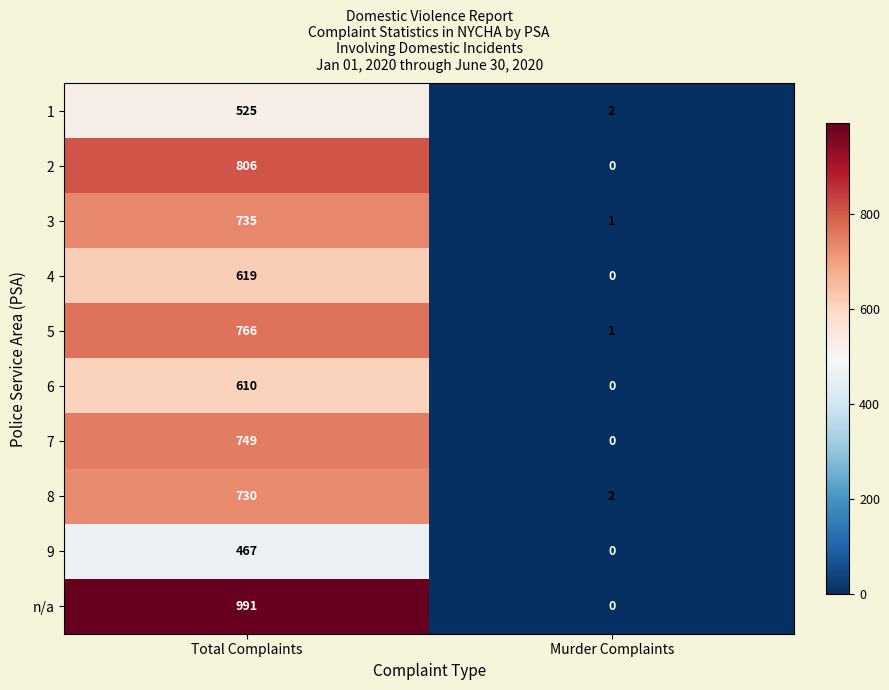

Reading left to right, transcribe all the data shown in this chart.

1: Total Complaints=525	Murder Complaints=2
2: Total Complaints=806	Murder Complaints=0
3: Total Complaints=735	Murder Complaints=1
4: Total Complaints=619	Murder Complaints=0
5: Total Complaints=766	Murder Complaints=1
6: Total Complaints=610	Murder Complaints=0
7: Total Complaints=749	Murder Complaints=0
8: Total Complaints=730	Murder Complaints=2
9: Total Complaints=467	Murder Complaints=0
n/a: Total Complaints=991	Murder Complaints=0